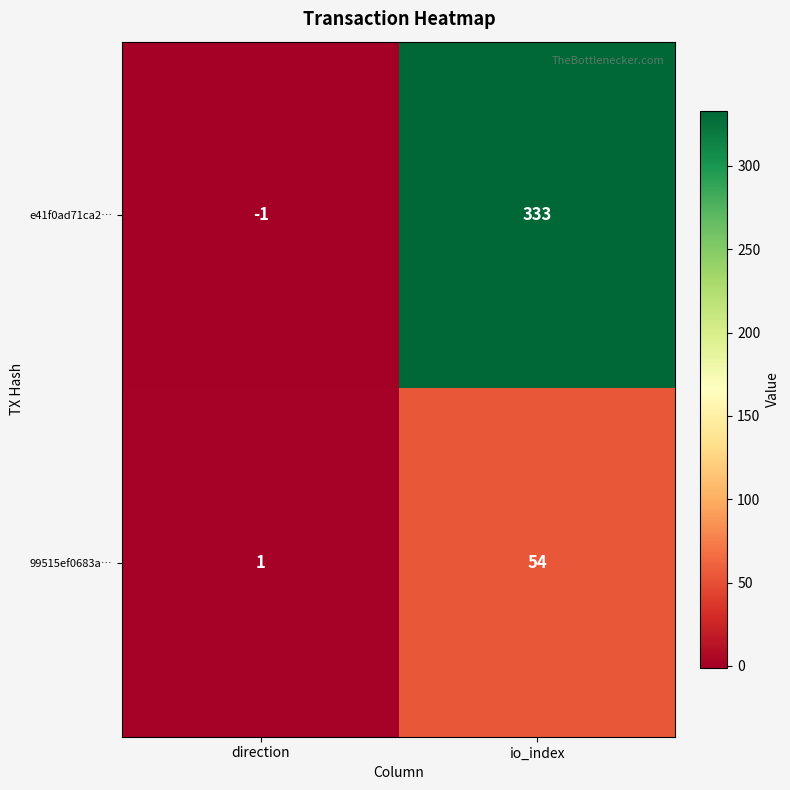

Rank the series by their maximum value, from lowest to highest.

99515ef0683a…, e41f0ad71ca2…